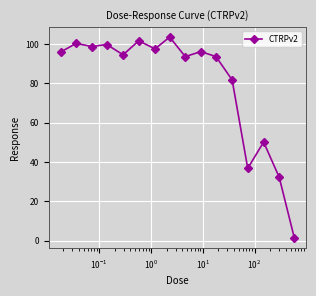

What is the value of the 10th point from the left?

96.1